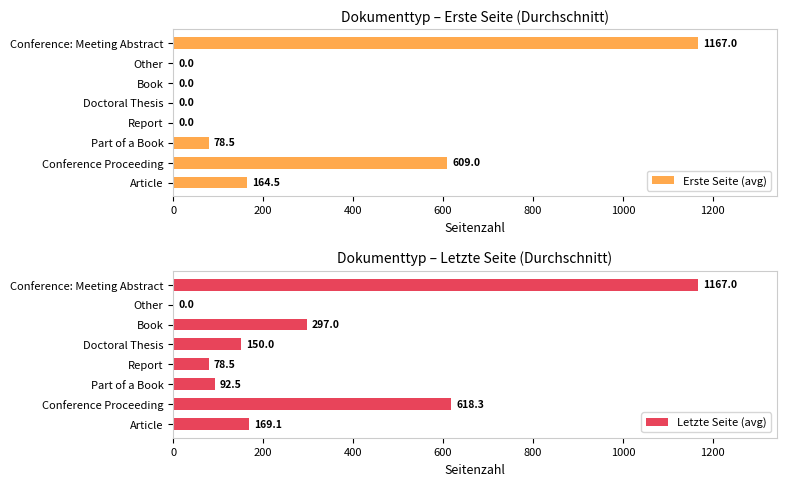

What is the sum of all Erste Seite (avg) values?

2019.0